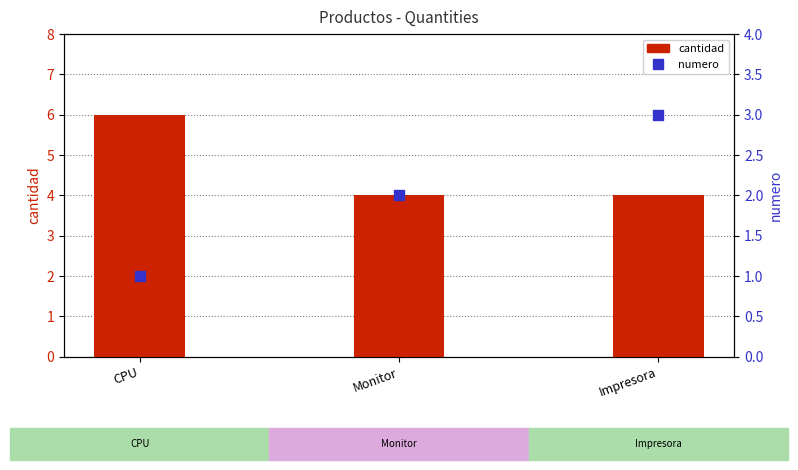

What is the total value across all series at CPU?

7